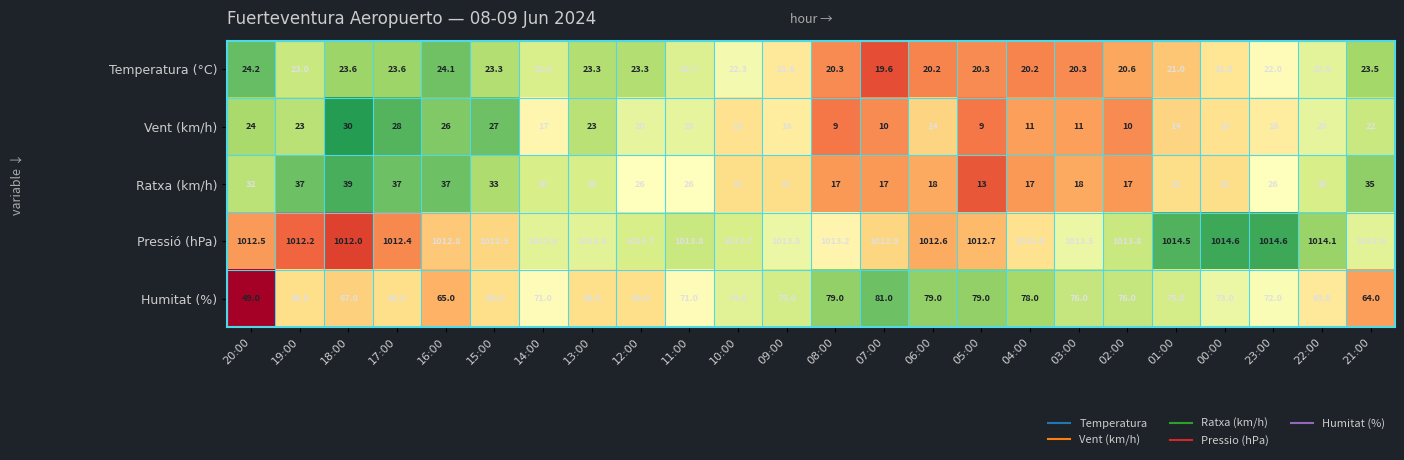

What is the sum of the Vent (km/h) values at 06:00 and 13:00?

37.0